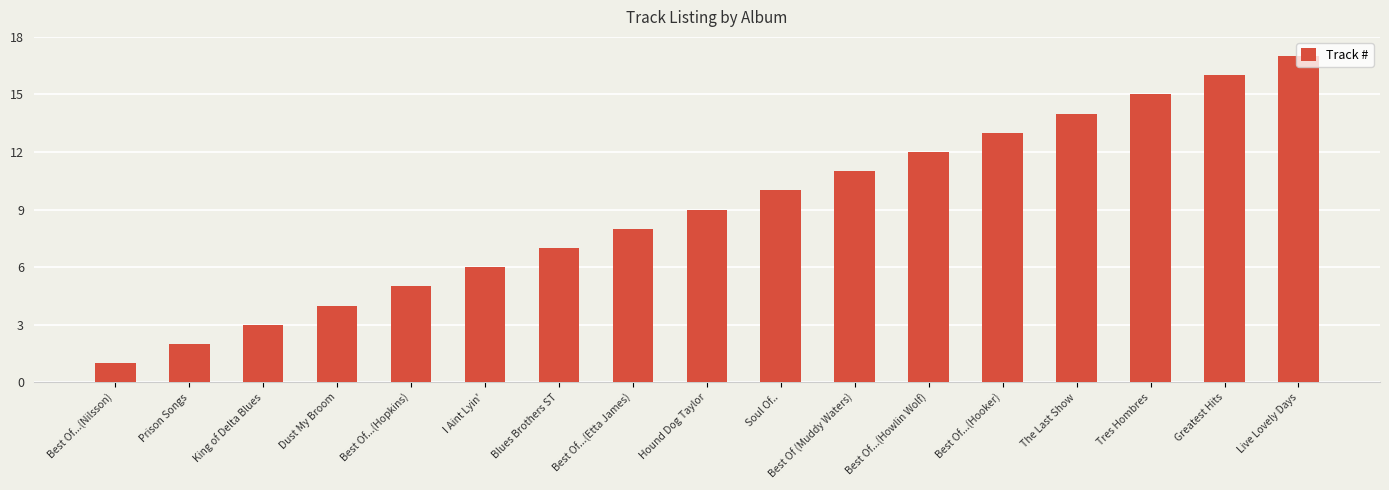

Reading left to right, extract all data points from this chart.

1	2	3	4	5	6	7	8	9	10	11	12	13	14	15	16	17